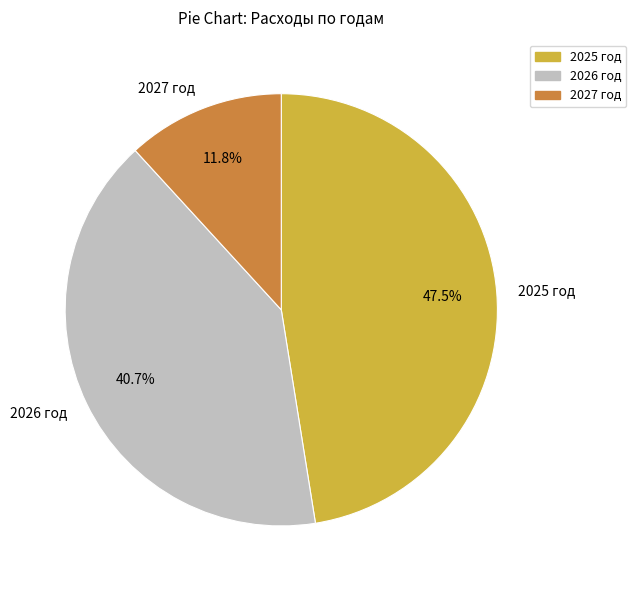

Which has a higher value, 2027 год or 2026 год?

2026 год